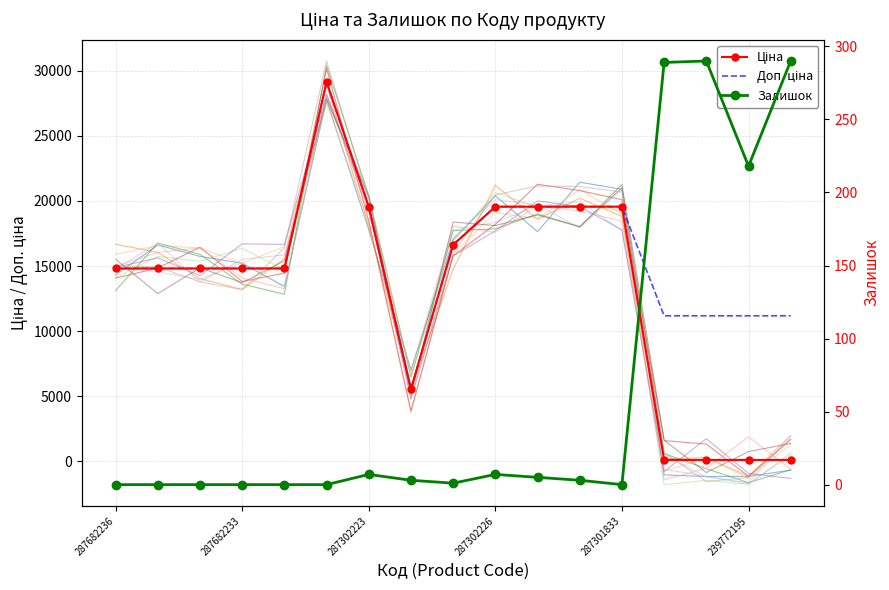

What is the sum of all Ціна values?

223709.2